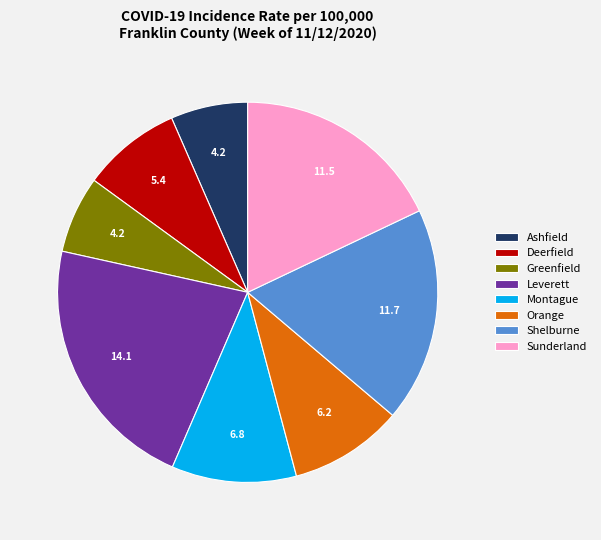

Which slice is the largest?

Leverett